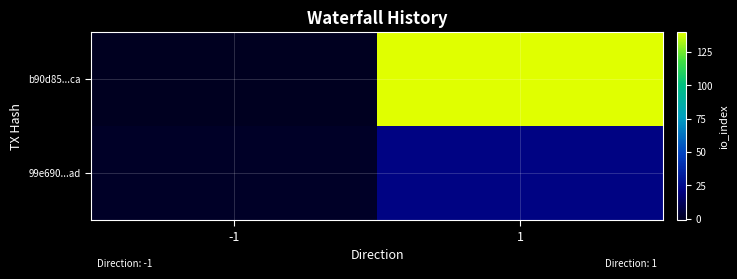

How many categories are shown in the chart?

2